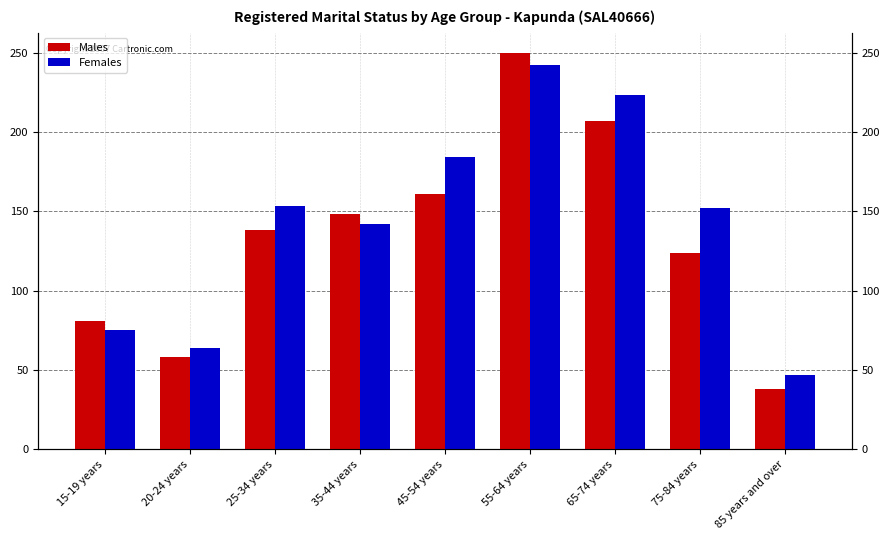

What is the sum of the Females values at 25-34 years and 45-54 years?

337